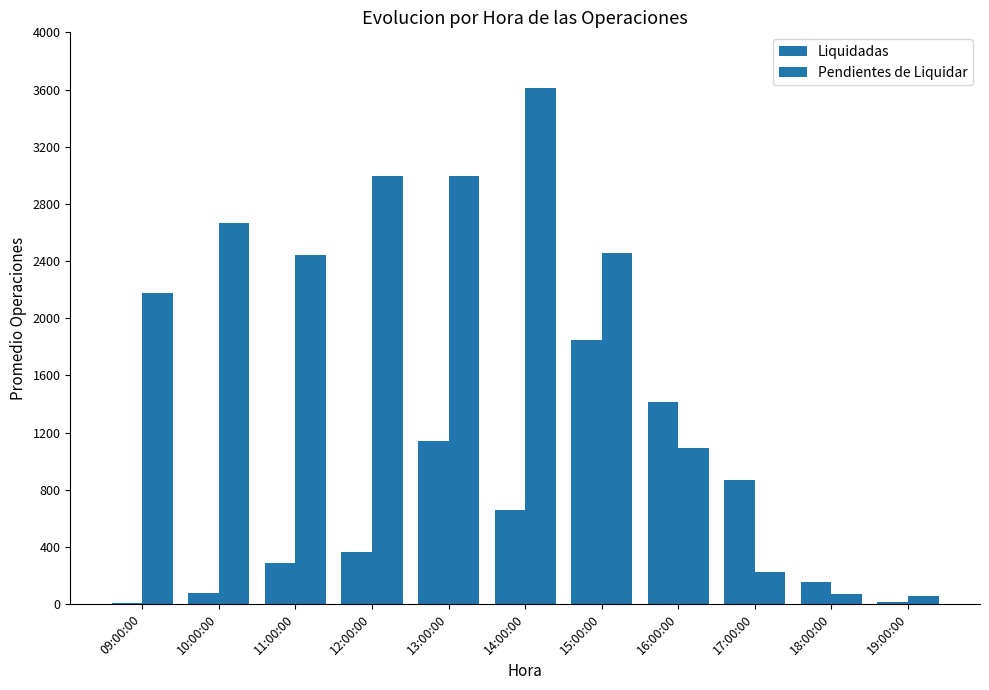

Reading left to right, transcribe all the data shown in this chart.

Liquidadas: 4.5	80.5	285.8	366.4	1142.1	661.5	1848.4	1411.4	866.0	151.7	15.7
Pendientes de Liquidar: 2179.4	2667.3	2440.4	2993.1	2994.9	3612.3	2458.6	1093.2	224.1	69.7	53.7